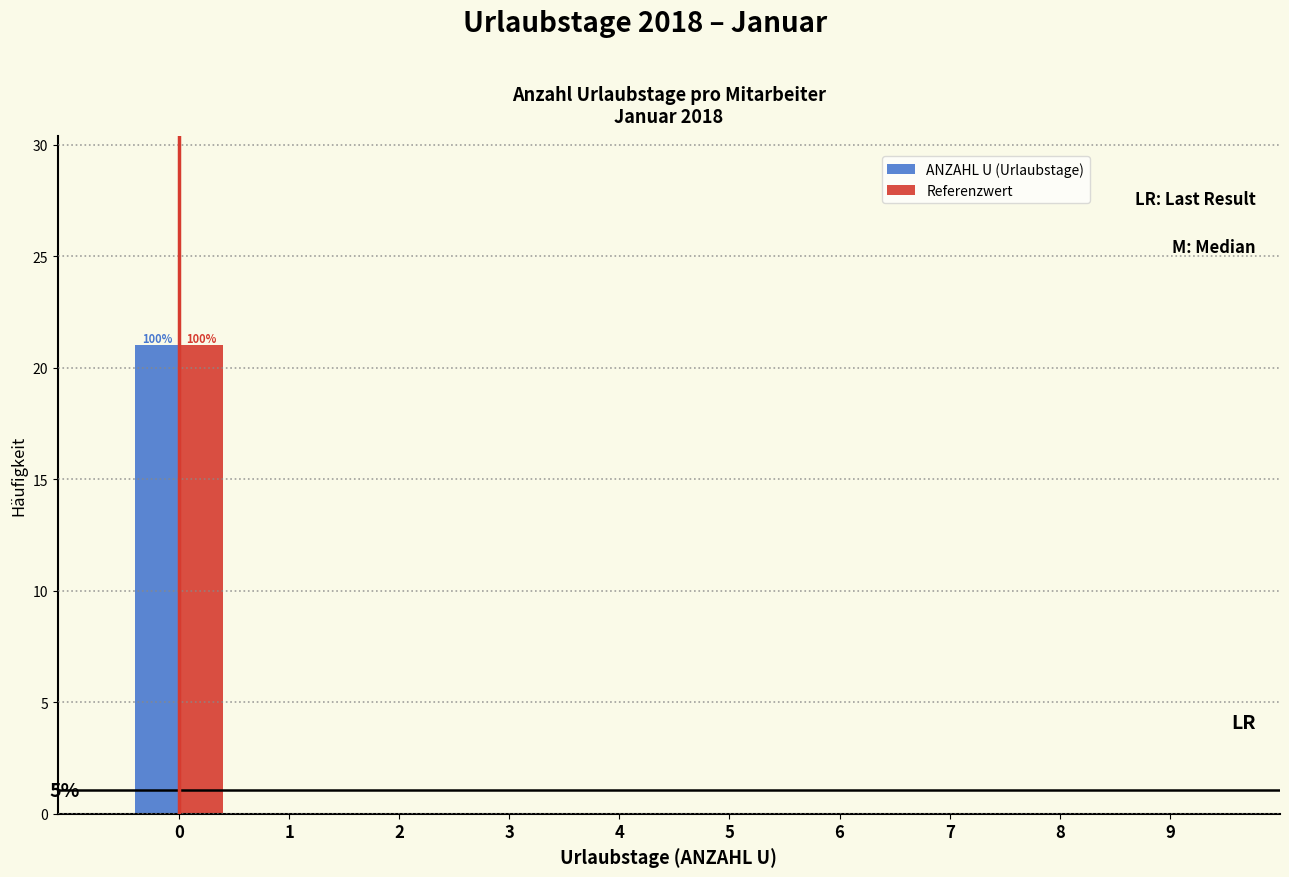

Reading left to right, extract all data points from this chart.

ANZAHL U (Urlaubstage): 0=21	1=0	2=0	3=0	4=0	5=0	6=0	7=0	8=0	9=0
Referenzwert: 0=21	1=0	2=0	3=0	4=0	5=0	6=0	7=0	8=0	9=0